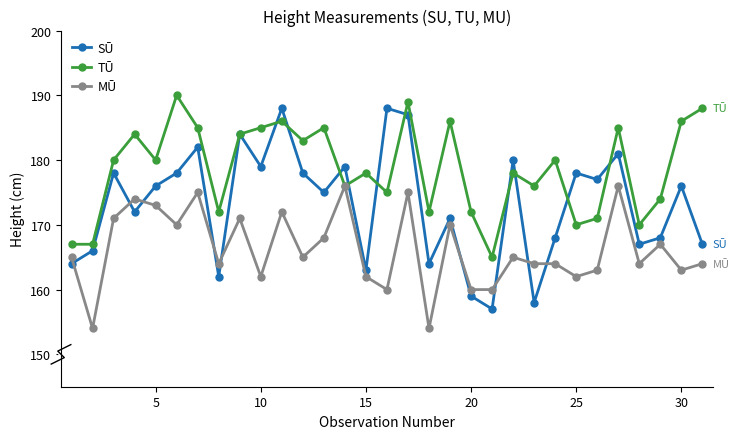

What is the minimum value for TŪ?

165